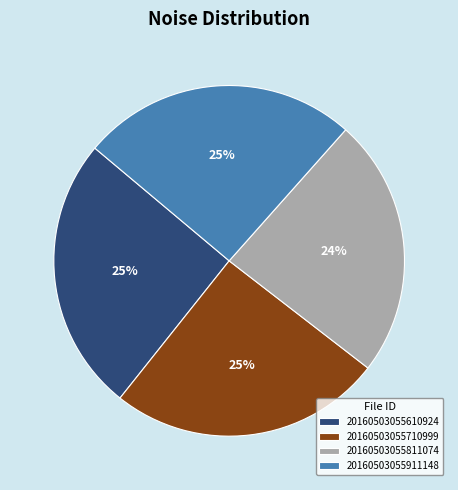

How many segments does this pie chart have?

4